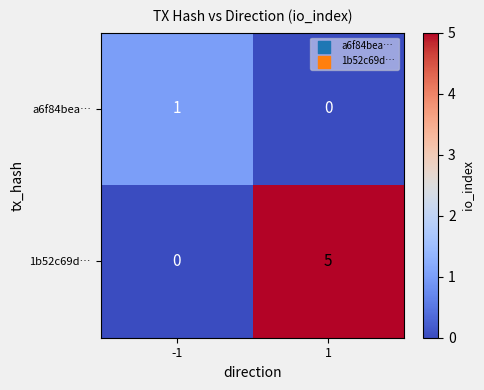

The a6f84bea… series shows 2 at -1. True or false?

False